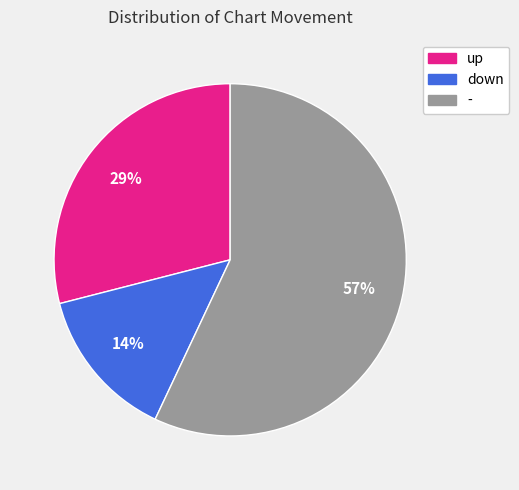

Which slice is the smallest?

down